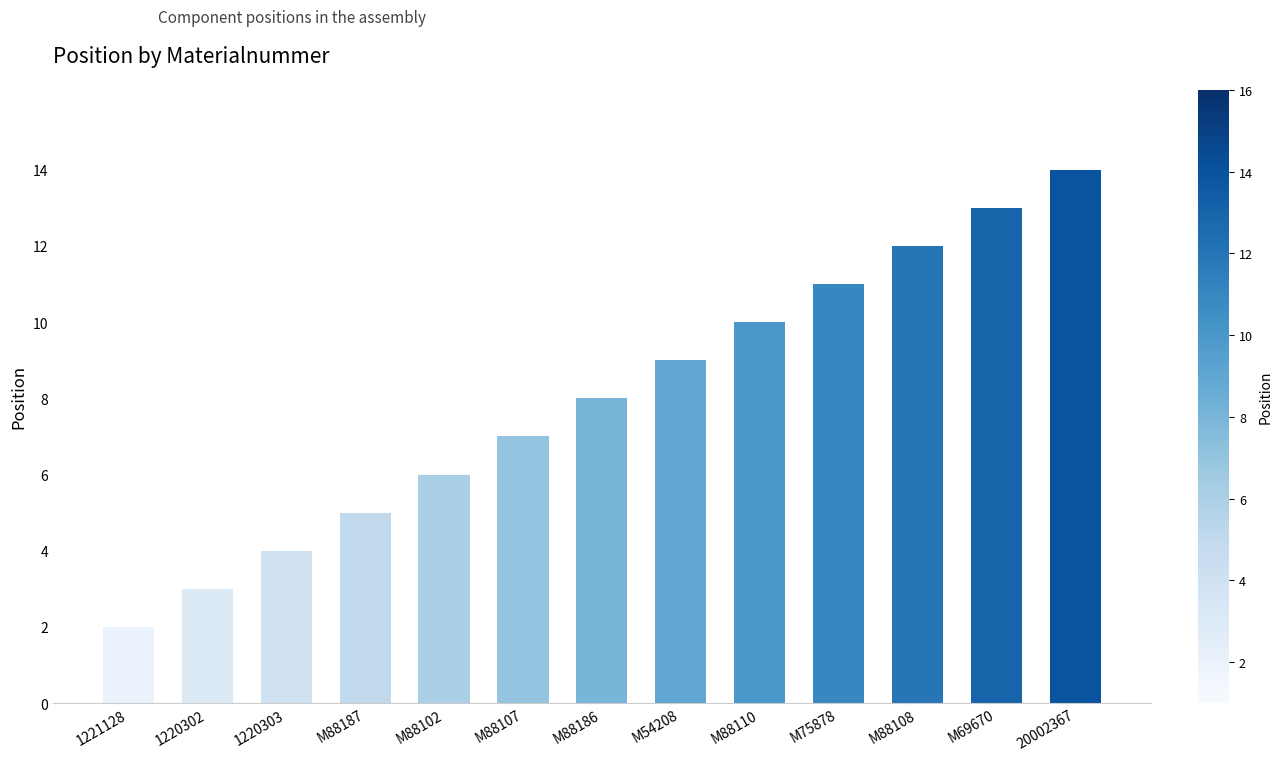

Reading left to right, what are all the values shown in this chart?

1221128=2	1220302=3	1220303=4	M88187=5	M88102=6	M88107=7	M88186=8	M54208=9	M88110=10	M75878=11	M88108=12	M69670=13	20002367=14